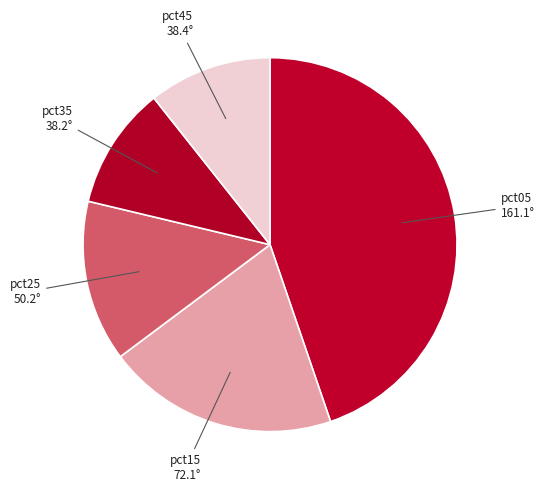

Count the number of slices in the pie.

5